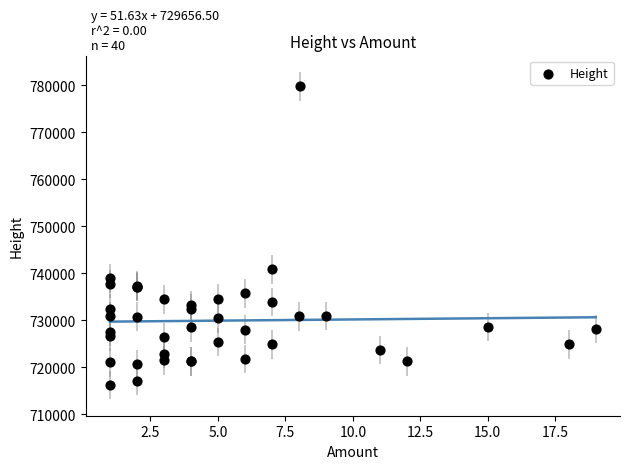

What Y value in the scatter plot is closest to 747987?

740858